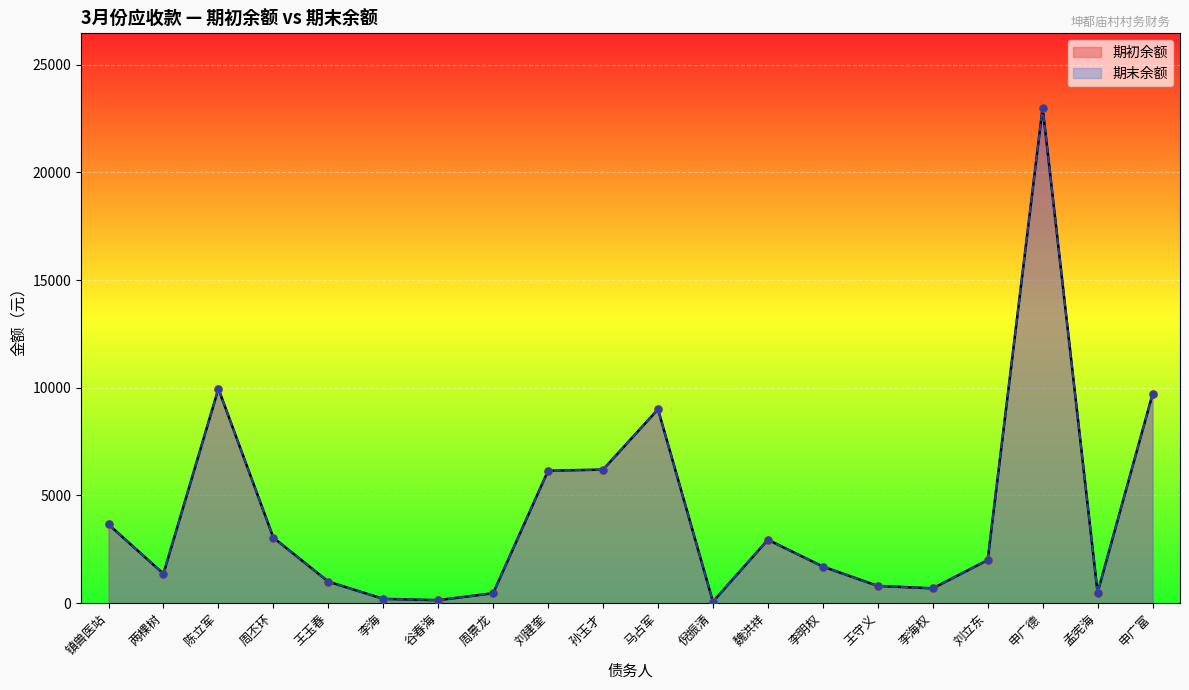

Which series reaches the minimum Y coordinate?

期初余额